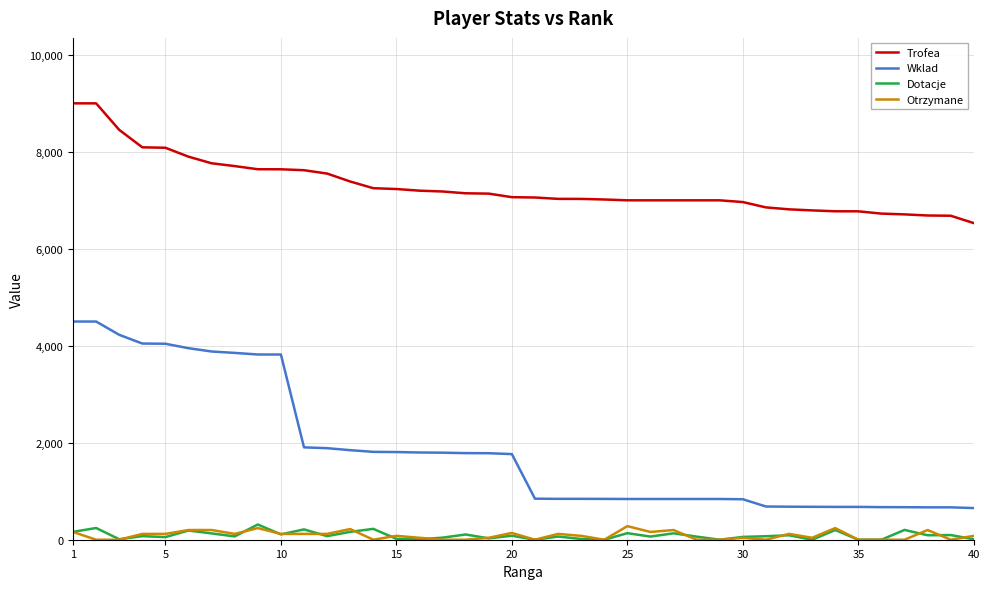

What is the greatest value displayed?

9000